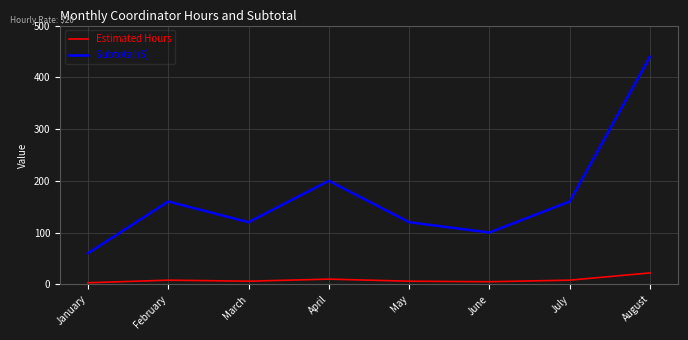

List the series in order of their overall mean, lowest first.

Estimated Hours, Subtotal ($)